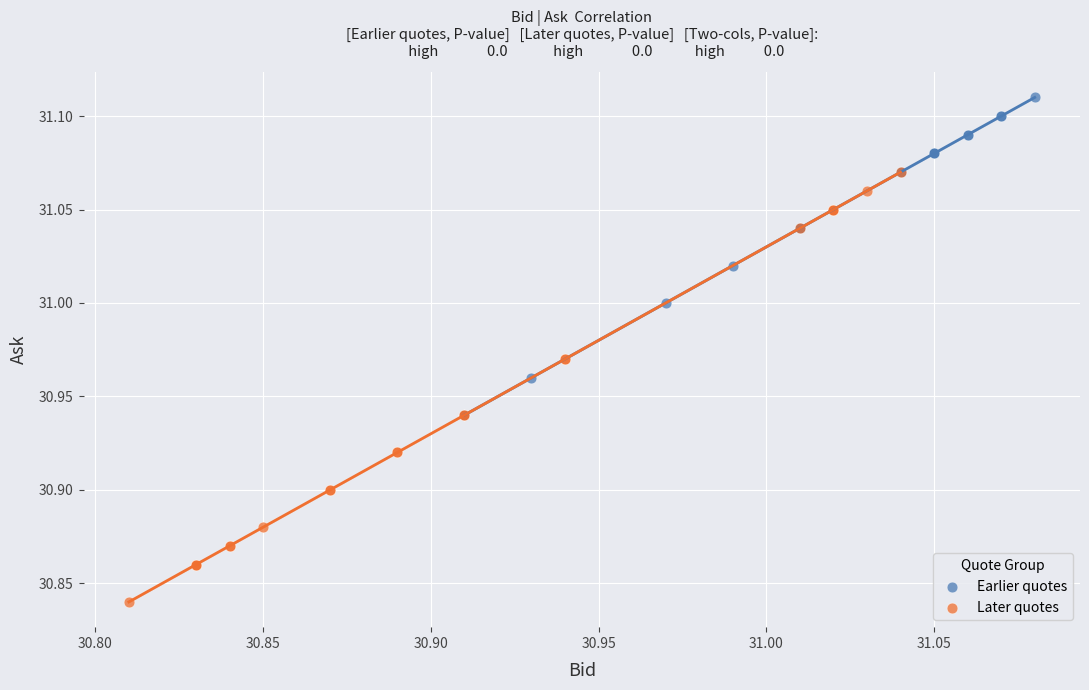

What are all the series names shown in the legend?

Earlier quotes, Later quotes